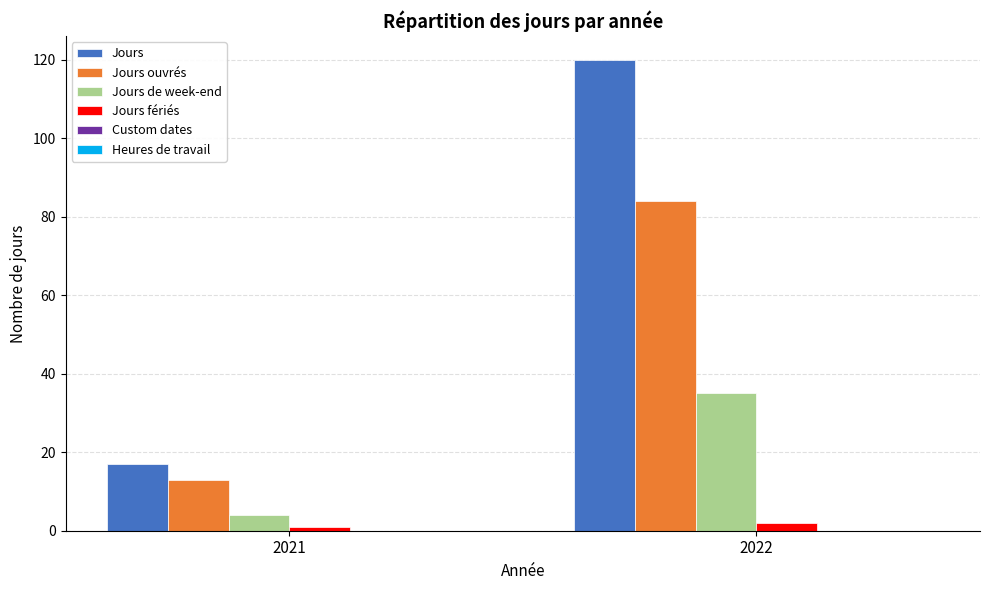

At how many categories does at least one series exceed 12?

2